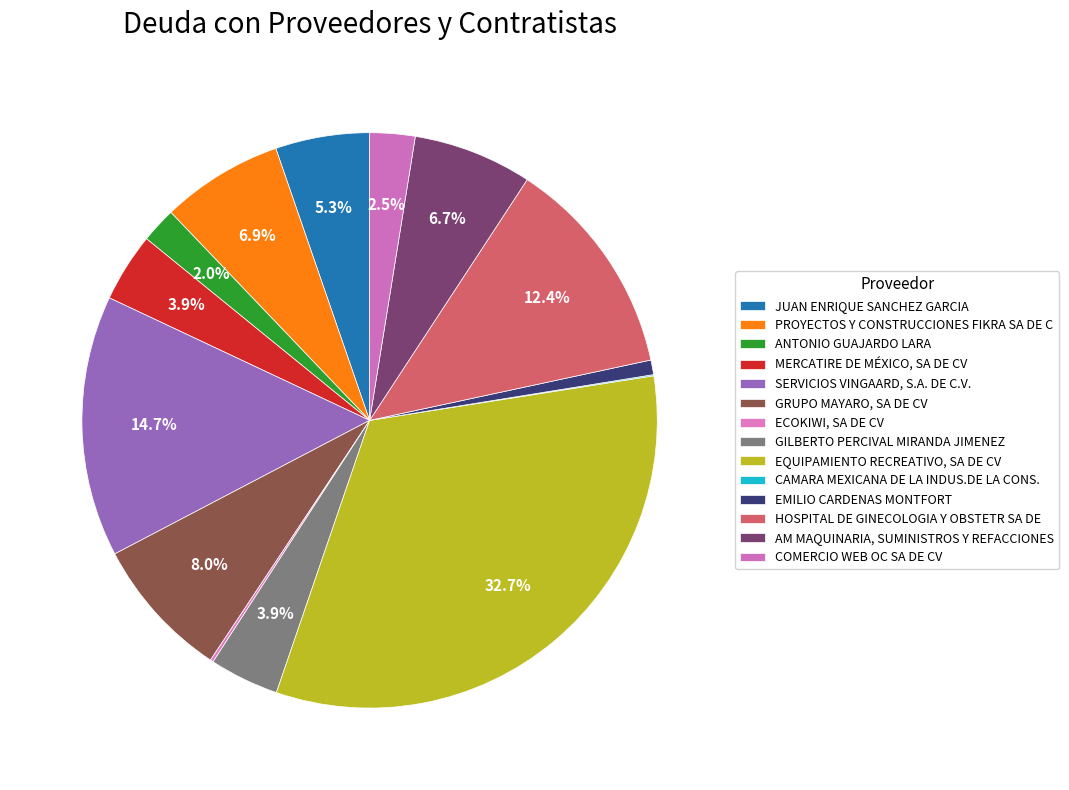

To the nearest percent, what is the difference between the largest and smallest slice percentages?

33%